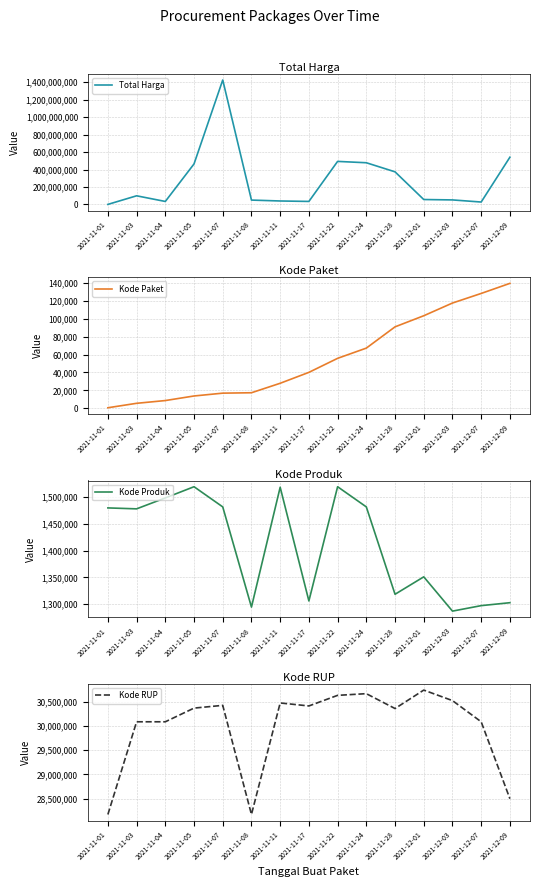

What is the difference between the maximum and minimum values in the Kode Produk series?

232391